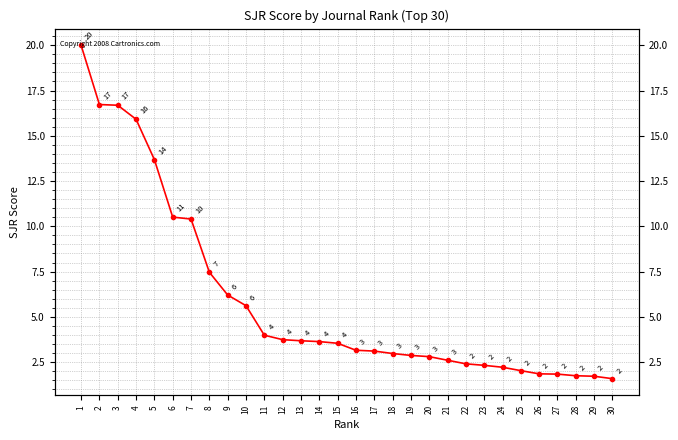

Reading left to right, extract all data points from this chart.

20.0	16.7	16.7	15.9	13.7	10.5	10.4	7.5	6.2	5.6	4.0	3.7	3.7	3.6	3.5	3.2	3.1	3.0	2.9	2.8	2.6	2.4	2.3	2.2	2.0	1.9	1.8	1.7	1.7	1.6